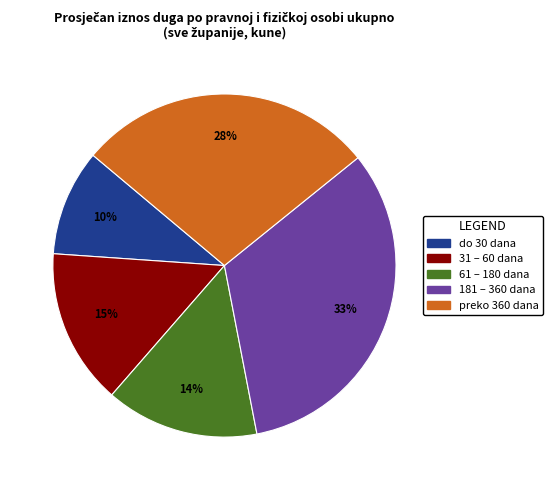

True or false: do 30 dana accounts for 24% of the total.

False